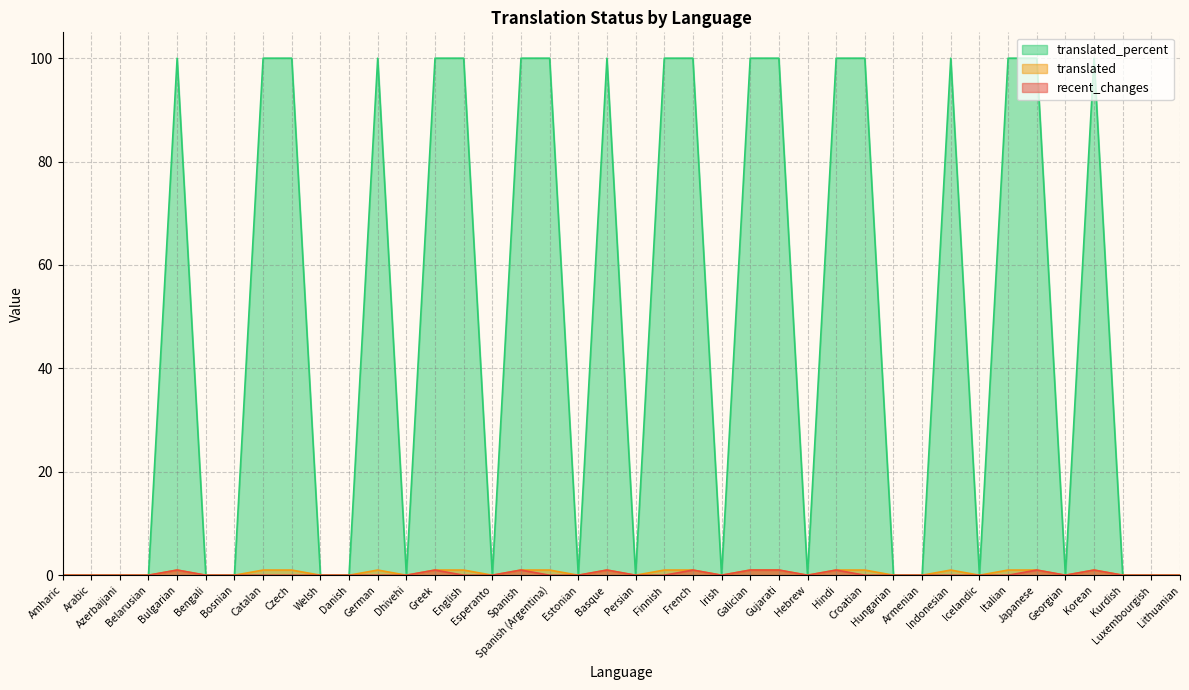

At which category does the chart reach its peak across all series?

Bulgarian